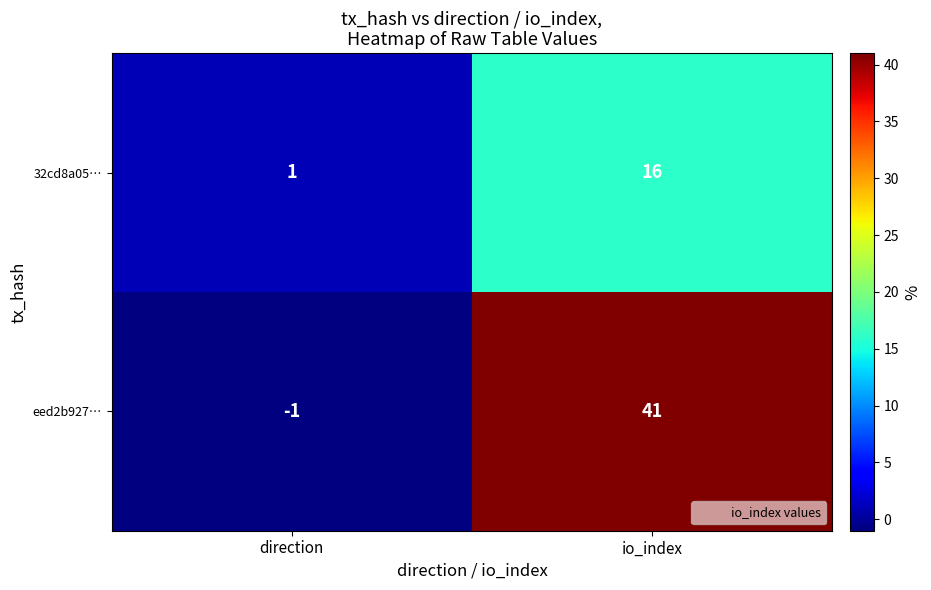

The value of 32cd8a05… at io_index is 16. True or false?

True